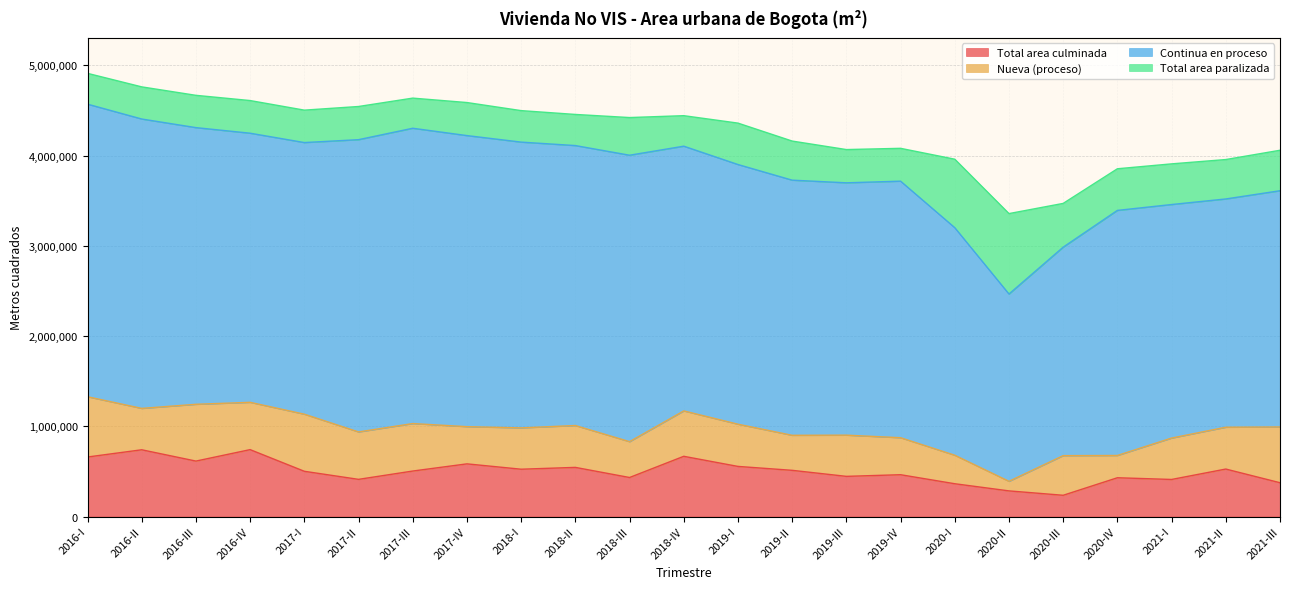

At which label is Nueva (proceso) closest to 387096?

2019-II